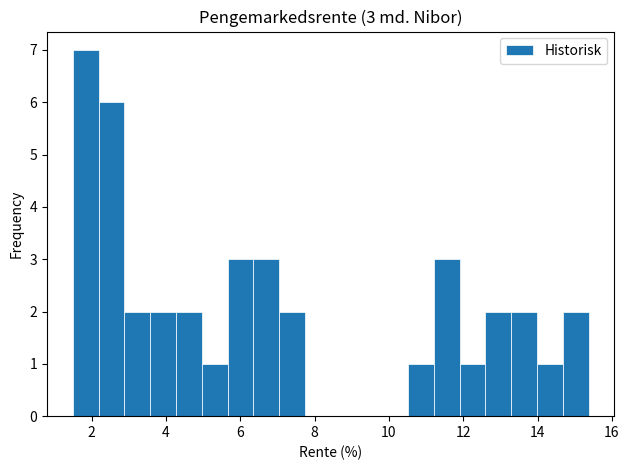

Read against the x-axis, roughly where is the centre of the tallest bar?

1.8